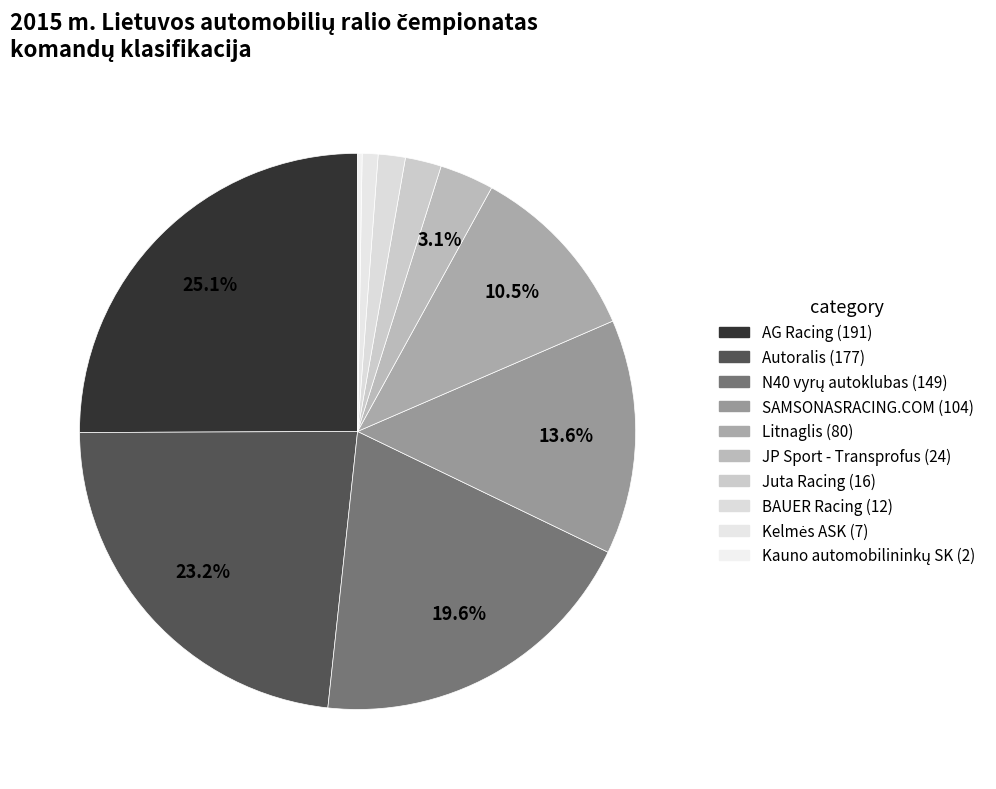

To the nearest percent, what is the difference between the AG Racing and N40 vyrų autoklubas slice percentages?

6%